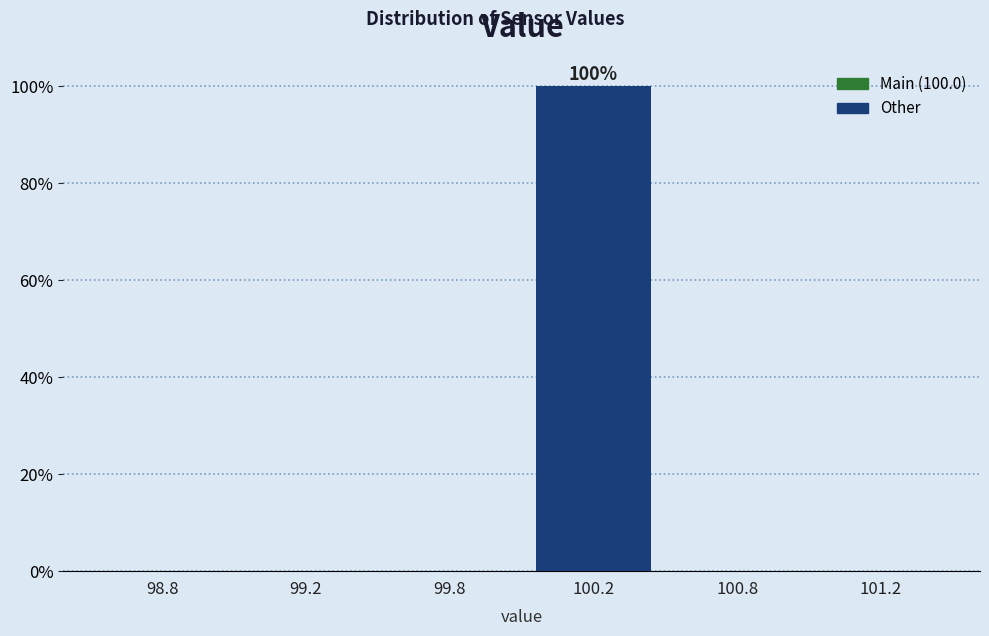

Reading right to left, what are all the values shown in this chart?

101.2=0	100.8=0	100.2=100	99.8=0	99.2=0	98.8=0